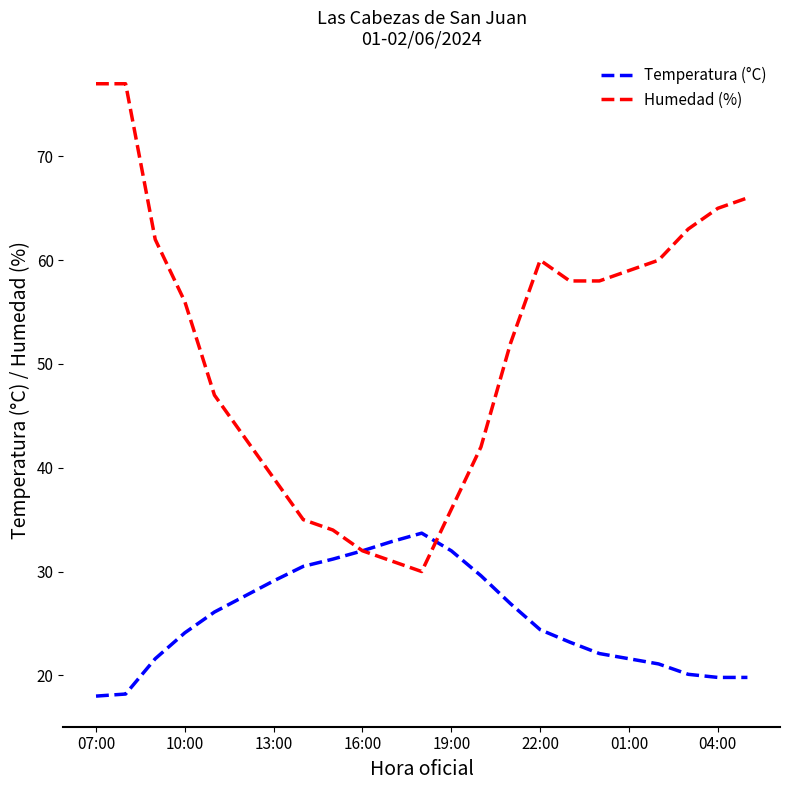

Which series has the widest spread of values?

Humedad (%)